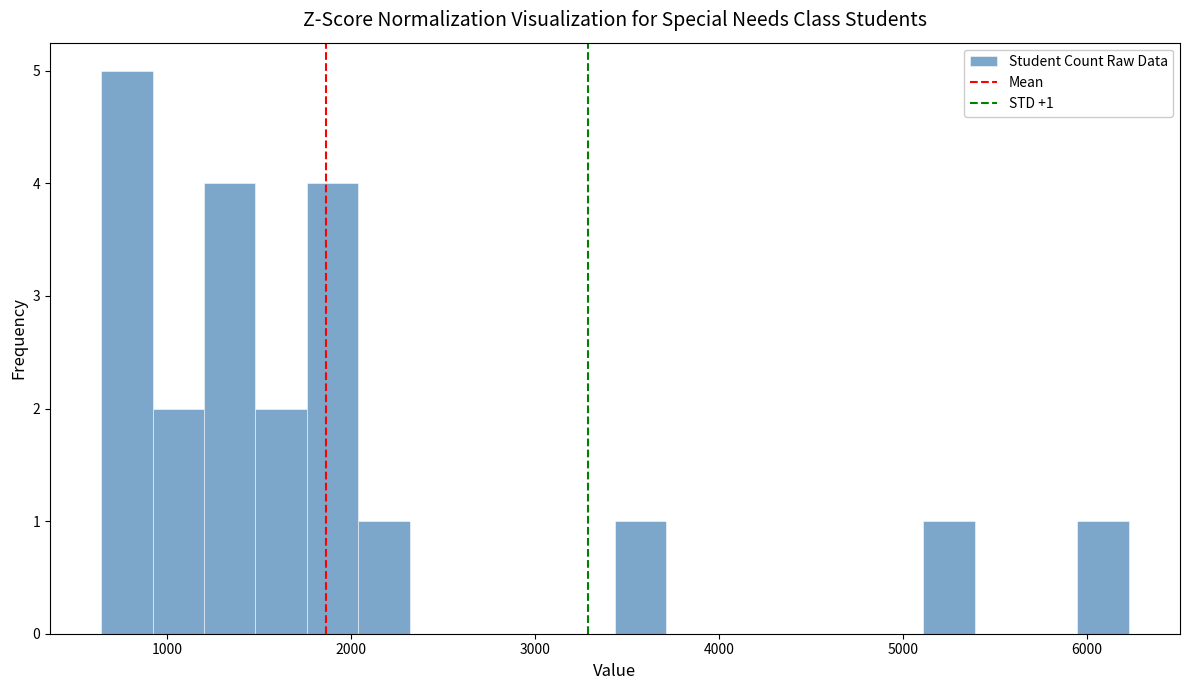

Read against the x-axis, roughly where is the centre of the tallest bar?

800